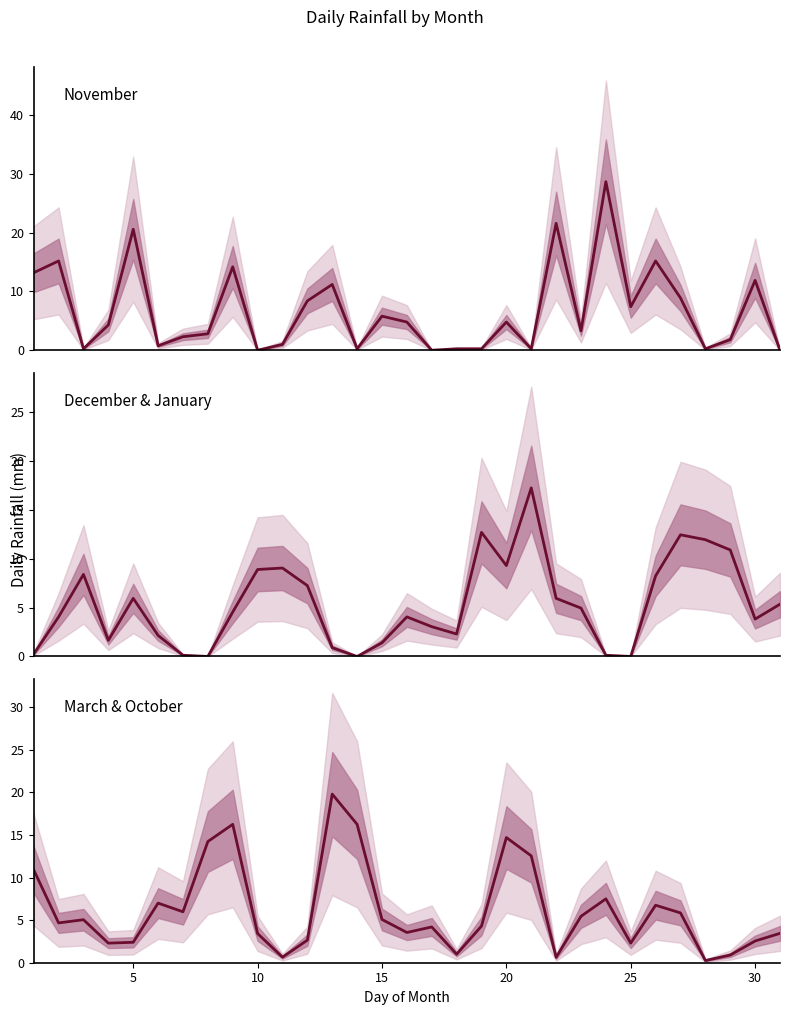

Where do March & October and December & January first cross each other?

5 and 10